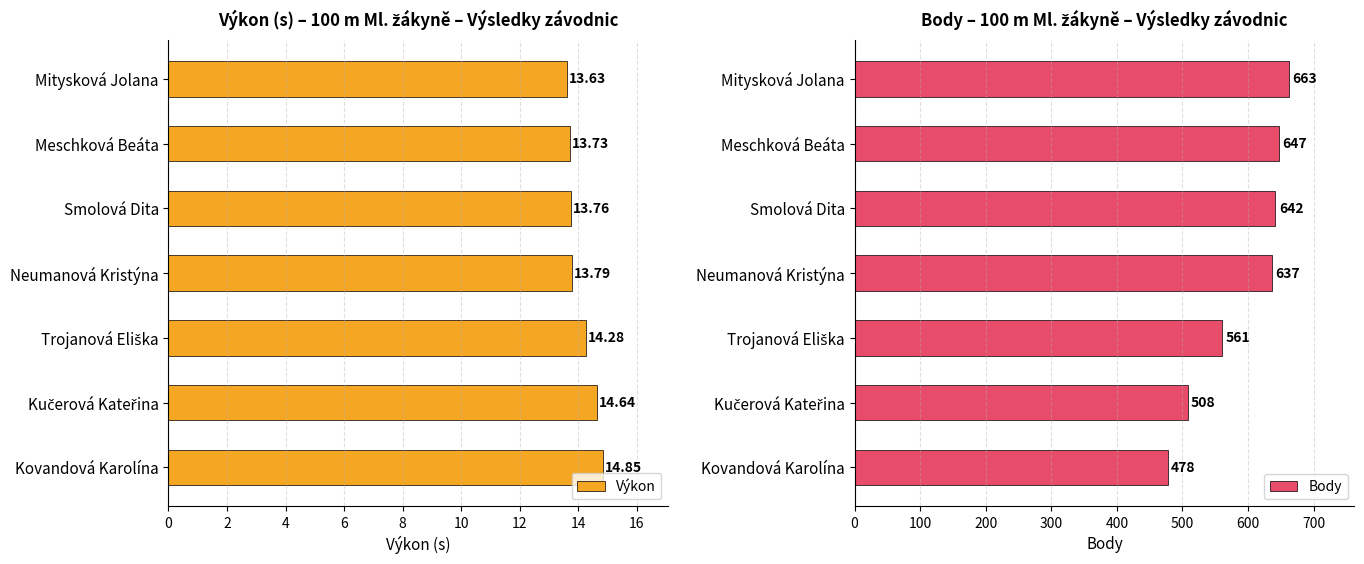

Which category has the highest value in the Výkon series?

Kovandová Karolína